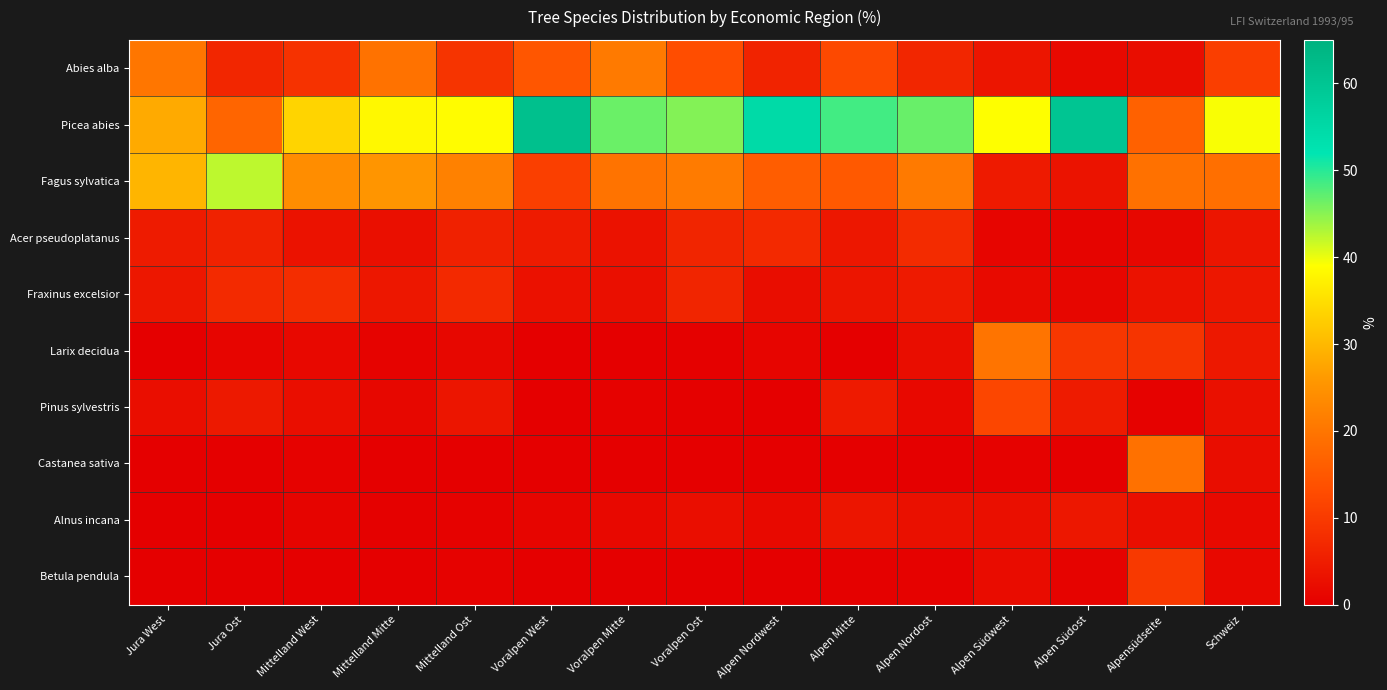

Reading left to right, what are all the values shown in this chart?

Abies alba: Jura West=20.1	Jura Ost=6.5	Mittelland West=8.7	Mittelland Mitte=19.5	Mittelland Ost=9.0	Voralpen West=14.8	Voralpen Mitte=20.8	Voralpen Ost=13.2	Alpen Nordwest=6.0	Alpen Mitte=12.5	Alpen Nordost=6.6	Alpen Südwest=3.8	Alpen Südost=1.7	Alpensüdseite=2.3	Schweiz=10.6
Picea abies: Jura West=28.3	Jura Ost=17.2	Mittelland West=33.6	Mittelland Mitte=38.1	Mittelland Ost=38.7	Voralpen West=61.3	Voralpen Mitte=46.5	Voralpen Ost=45.3	Alpen Nordwest=54.7	Alpen Mitte=48.5	Alpen Nordost=46.6	Alpen Südwest=39.0	Alpen Südost=60.1	Alpensüdseite=16.6	Schweiz=39.3
Fagus sylvatica: Jura West=29.6	Jura Ost=42.3	Mittelland West=24.1	Mittelland Mitte=25.4	Mittelland Ost=22.0	Voralpen West=10.8	Voralpen Mitte=19.6	Voralpen Ost=21.0	Alpen Nordwest=15.9	Alpen Mitte=15.3	Alpen Nordost=20.7	Alpen Südwest=4.5	Alpen Südost=3.4	Alpensüdseite=19.3	Schweiz=19.0
Acer pseudoplatanus: Jura West=4.7	Jura Ost=5.9	Mittelland West=3.3	Mittelland Mitte=2.7	Mittelland Ost=5.8	Voralpen West=4.7	Voralpen Mitte=3.3	Voralpen Ost=6.4	Alpen Nordwest=7.0	Alpen Mitte=4.1	Alpen Nordost=7.4	Alpen Südwest=1.1	Alpen Südost=0.8	Alpensüdseite=1.3	Schweiz=3.7
Fraxinus excelsior: Jura West=4.0	Jura Ost=7.3	Mittelland West=7.8	Mittelland Mitte=4.1	Mittelland Ost=7.0	Voralpen West=3.1	Voralpen Mitte=2.7	Voralpen Ost=6.4	Alpen Nordwest=2.4	Alpen Mitte=3.7	Alpen Nordost=4.6	Alpen Südwest=1.9	Alpen Südost=1.2	Alpensüdseite=3.3	Schweiz=4.0
Larix decidua: Jura West=0.1	Jura Ost=0.9	Mittelland West=1.4	Mittelland Mitte=0.7	Mittelland Ost=1.3	Voralpen West=0.1	Voralpen Mitte=0.1	Voralpen Ost=0.3	Alpen Nordwest=0.9	Alpen Mitte=0.0	Alpen Nordost=2.3	Alpen Südwest=19.7	Alpen Südost=9.5	Alpensüdseite=9.0	Schweiz=4.2
Pinus sylvestris: Jura West=2.5	Jura Ost=4.4	Mittelland West=2.5	Mittelland Mitte=1.3	Mittelland Ost=3.7	Voralpen West=0.0	Voralpen Mitte=0.4	Voralpen Ost=0.3	Alpen Nordwest=0.2	Alpen Mitte=4.5	Alpen Nordost=1.6	Alpen Südwest=12.0	Alpen Südost=4.7	Alpensüdseite=0.6	Schweiz=2.9
Castanea sativa: Jura West=0.0	Jura Ost=0.0	Mittelland West=0.4	Mittelland Mitte=0.0	Mittelland Ost=0.0	Voralpen West=0.0	Voralpen Mitte=0.0	Voralpen Ost=0.0	Alpen Nordwest=0.0	Alpen Mitte=0.0	Alpen Nordost=0.0	Alpen Südwest=0.6	Alpen Südost=0.0	Alpensüdseite=19.4	Schweiz=2.4
Alnus incana: Jura West=0.2	Jura Ost=0.0	Mittelland West=0.8	Mittelland Mitte=0.3	Mittelland Ost=0.5	Voralpen West=1.1	Voralpen Mitte=1.6	Voralpen Ost=2.6	Alpen Nordwest=1.7	Alpen Mitte=3.8	Alpen Nordost=2.9	Alpen Südwest=2.7	Alpen Südost=4.0	Alpensüdseite=2.6	Schweiz=1.7
Betula pendula: Jura West=0.1	Jura Ost=0.0	Mittelland West=0.2	Mittelland Mitte=0.2	Mittelland Ost=0.4	Voralpen West=0.0	Voralpen Mitte=0.2	Voralpen Ost=0.2	Alpen Nordwest=0.1	Alpen Mitte=0.3	Alpen Nordost=0.5	Alpen Südwest=2.2	Alpen Südost=0.7	Alpensüdseite=9.8	Schweiz=1.6